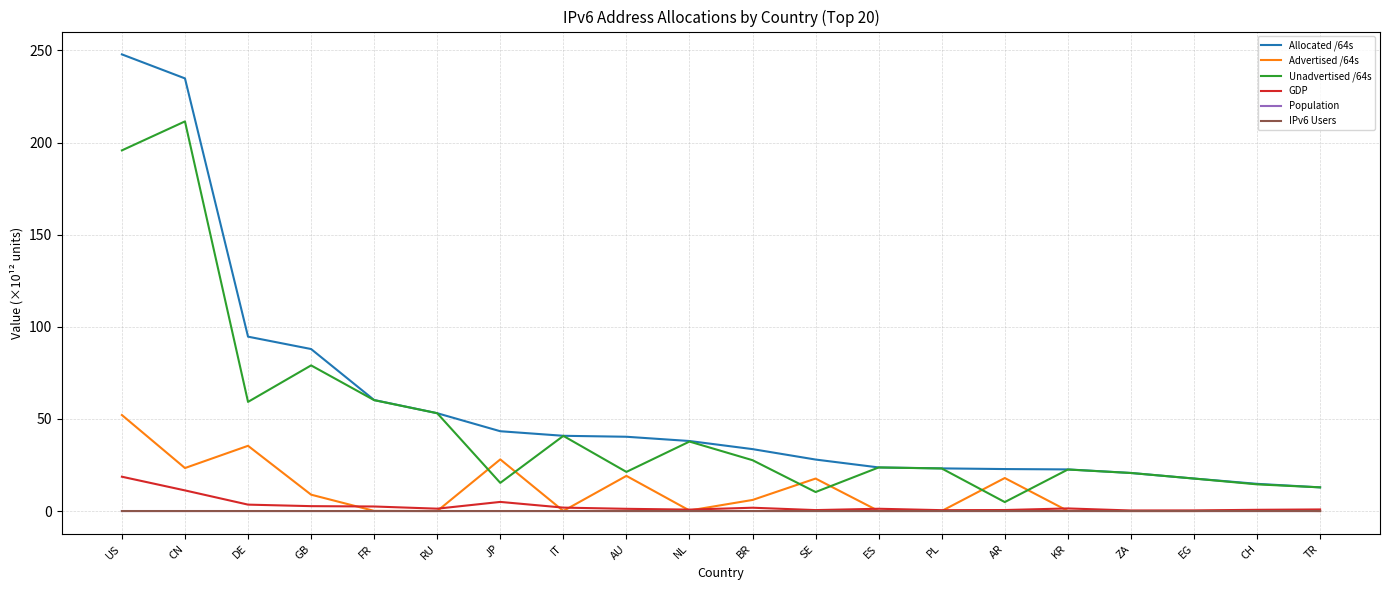

The value of Allocated /64s at KR is 22.6. True or false?

True